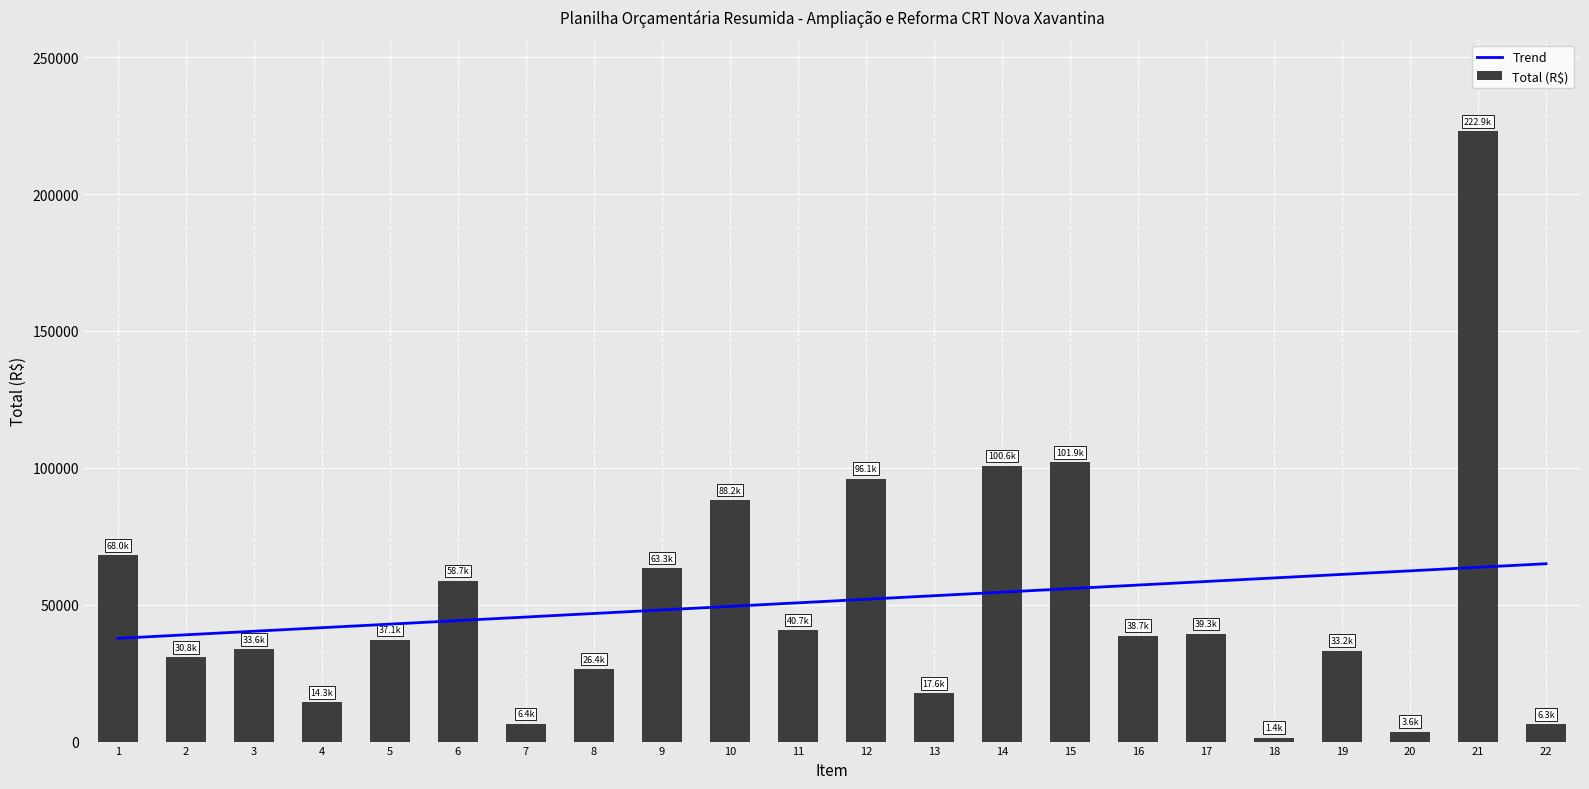

Which category has the highest value across all series?

21